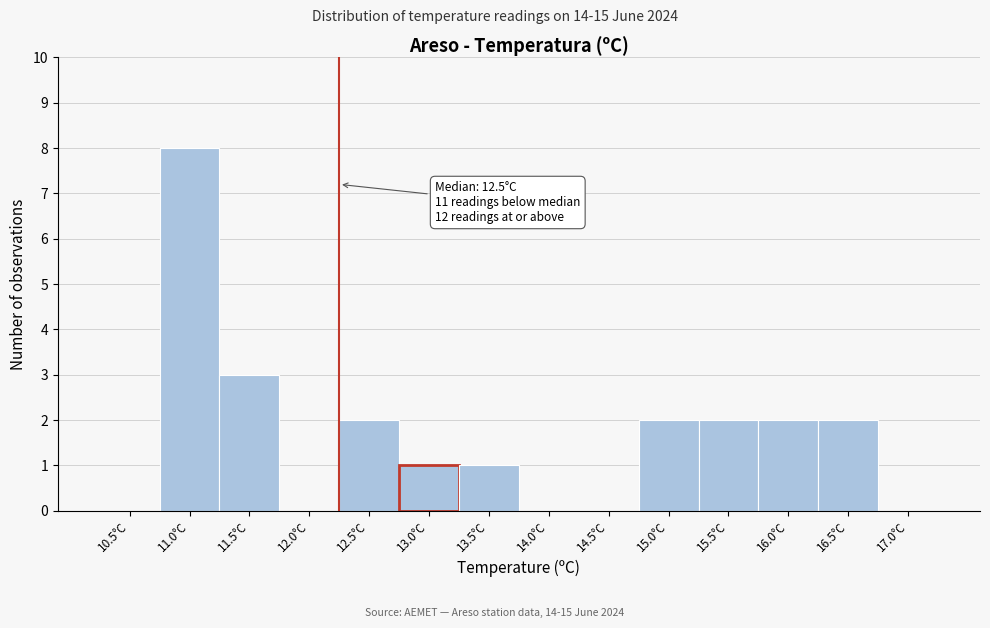

Reading left to right, what are all the values shown in this chart?

10.5°C=0	11.0°C=8	11.5°C=3	12.0°C=0	12.5°C=2	13.0°C=1	13.5°C=1	14.0°C=0	14.5°C=0	15.0°C=2	15.5°C=2	16.0°C=2	16.5°C=2	17.0°C=0